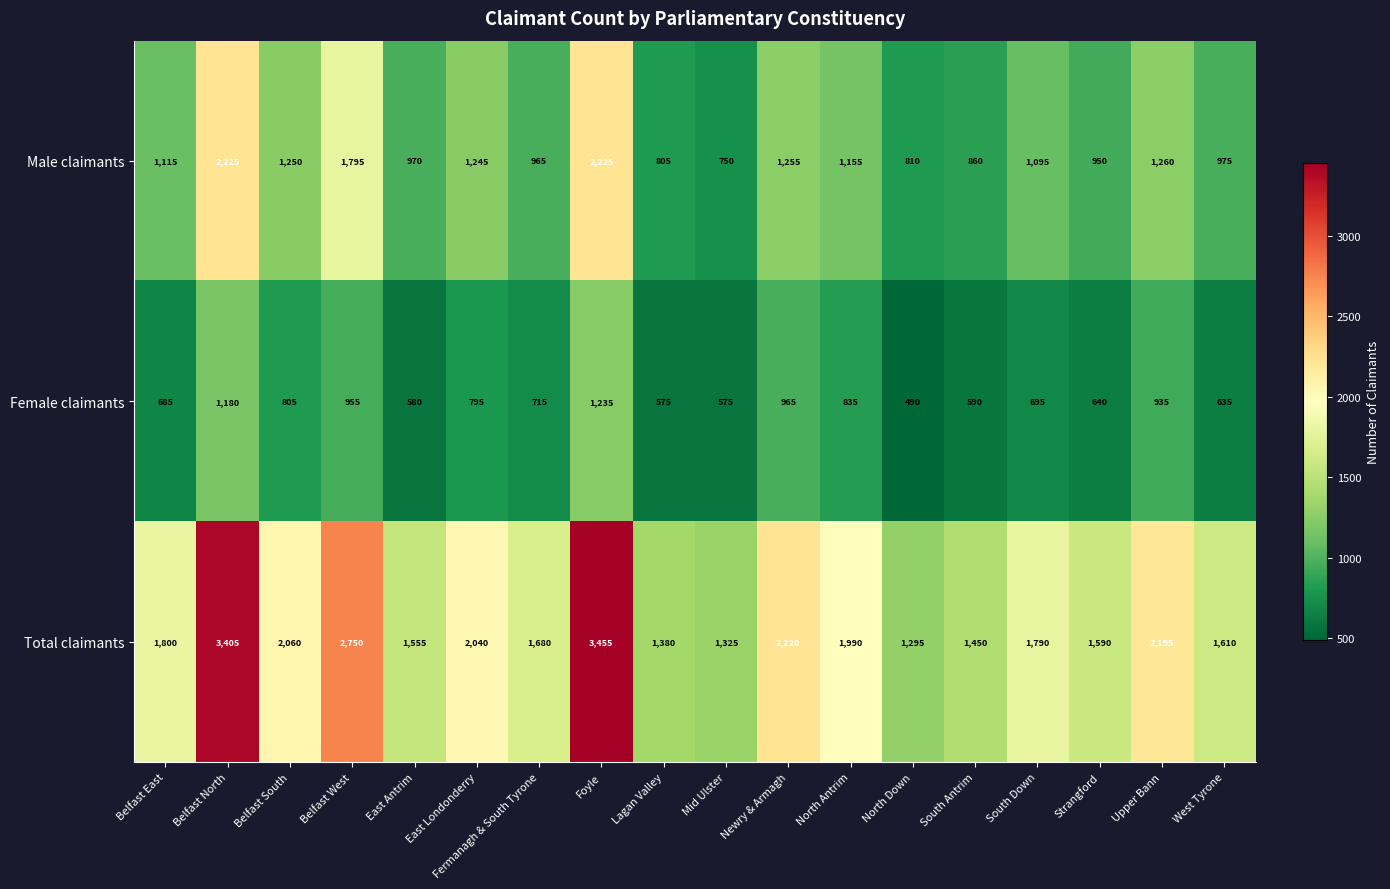

Where is Female claimants nearest to the value 862?

North Antrim